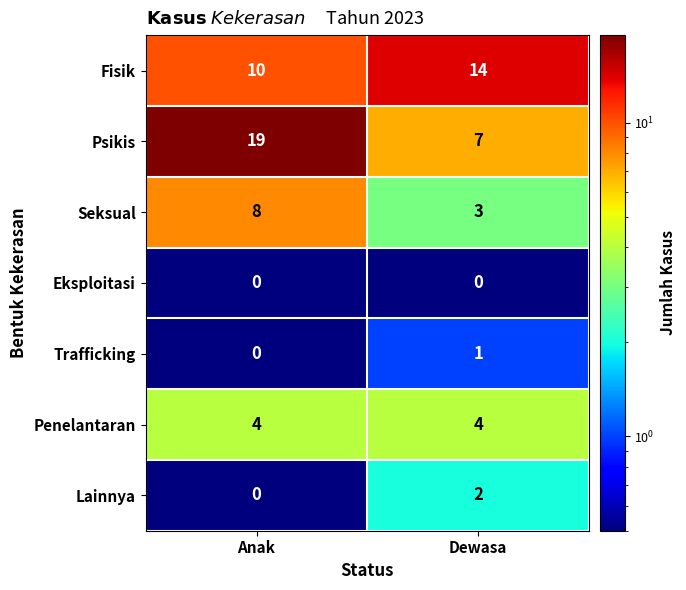

At which category is the sum across all series the highest?

Anak